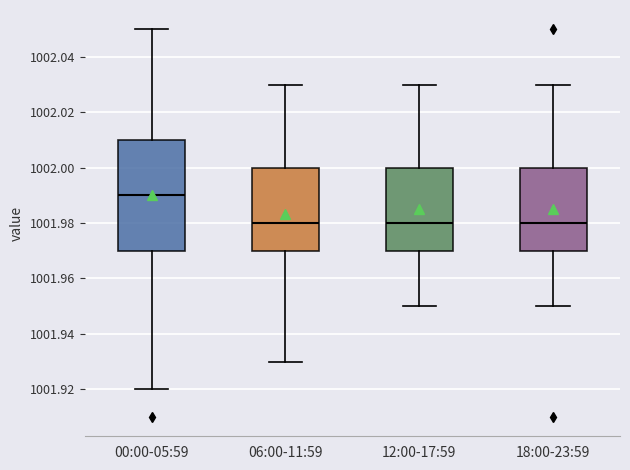

Comparing the boxes themselves (not the whiskers), which one is the tallest?

00:00-05:59